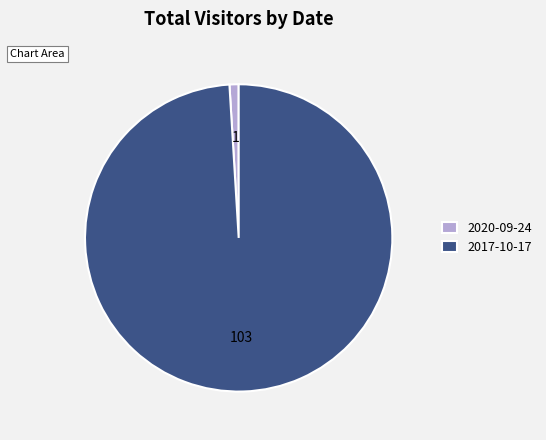

Does 2017-10-17 account for over 50% of the chart?

Yes